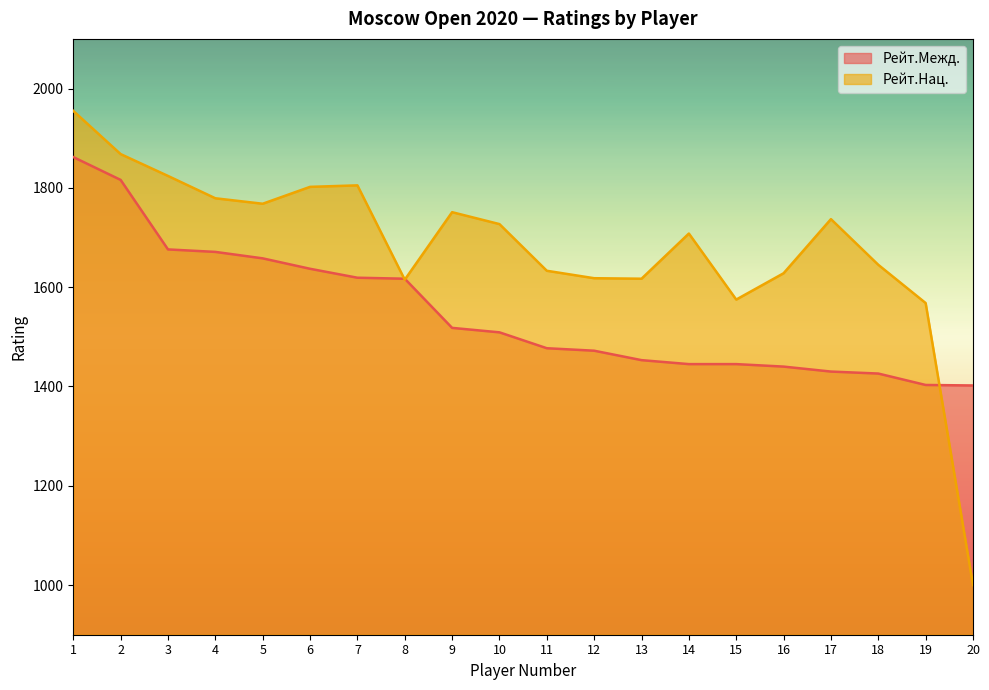

Which series changed the most between 17 and 18?

Рейт.Нац.